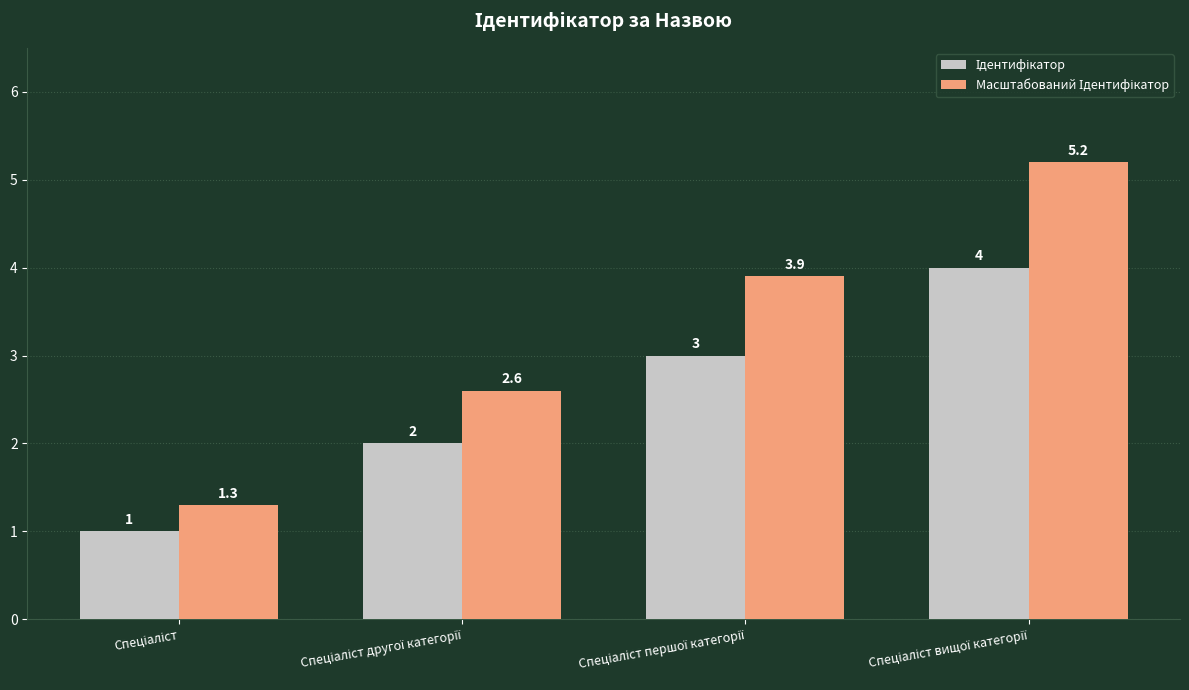

At how many categories does at least one series exceed 2?

3